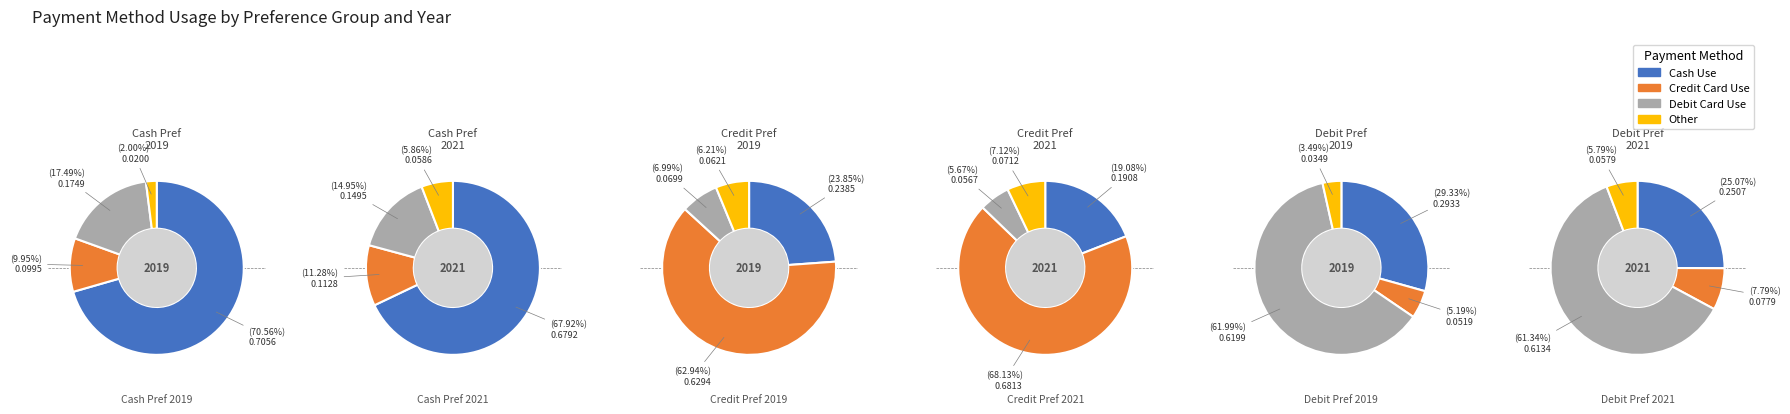

What is the total percentage of 5 and 2?

20.7%